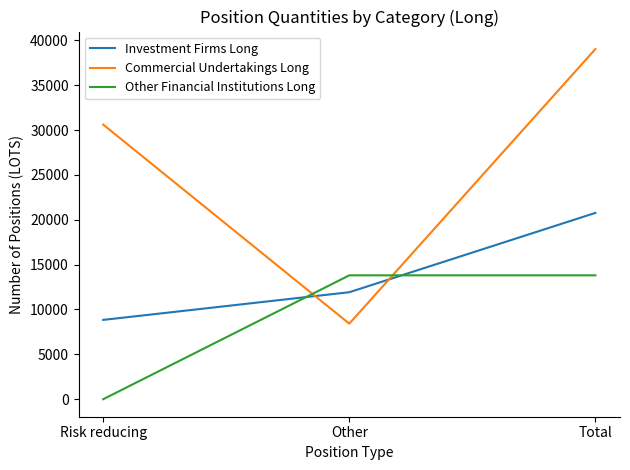

How many lines are shown in the chart?

3